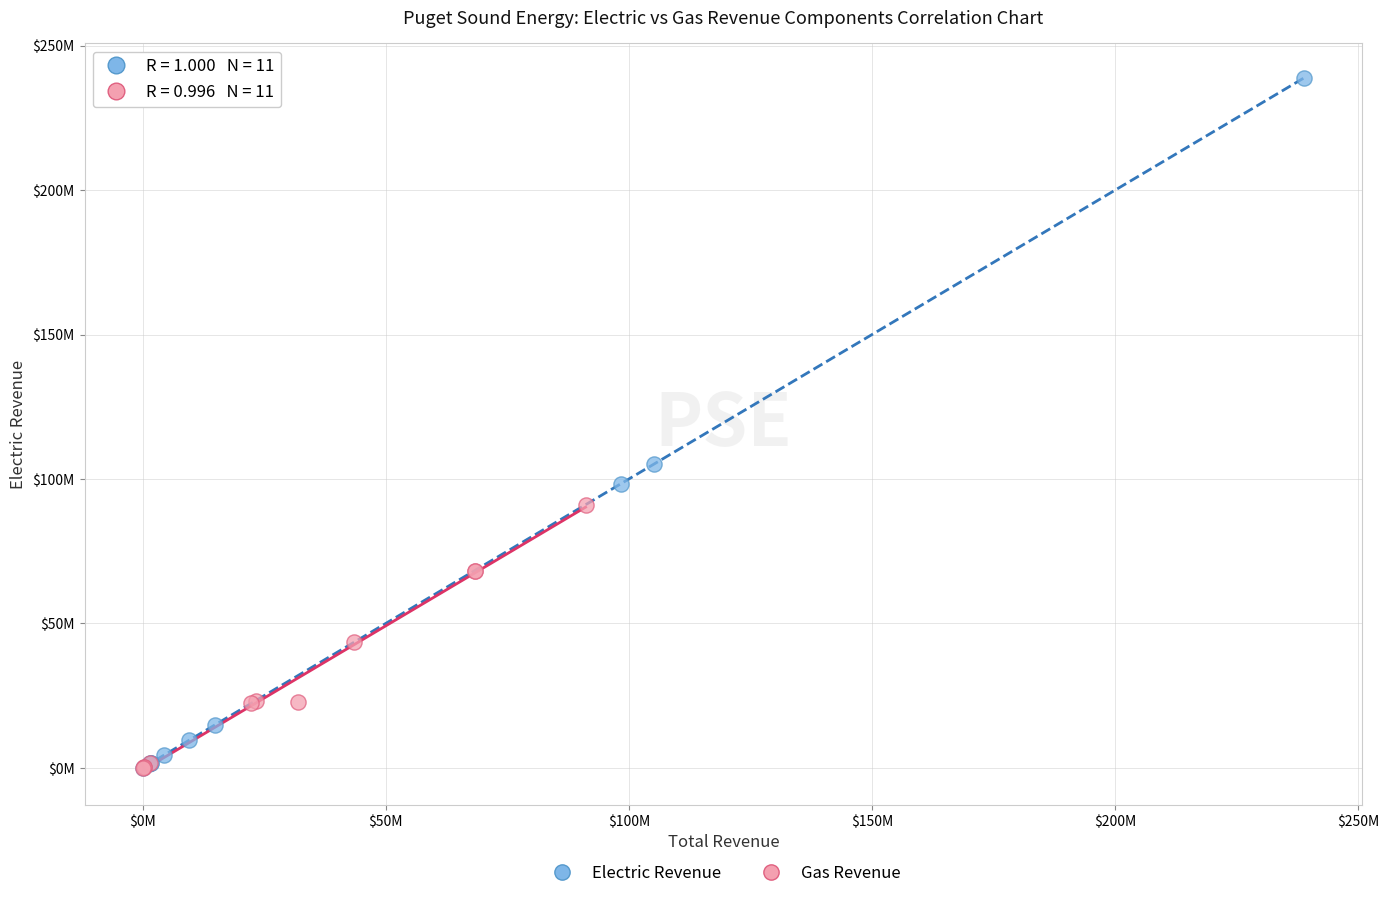

What are all the series names shown in the legend?

Electric Revenue, Gas Revenue